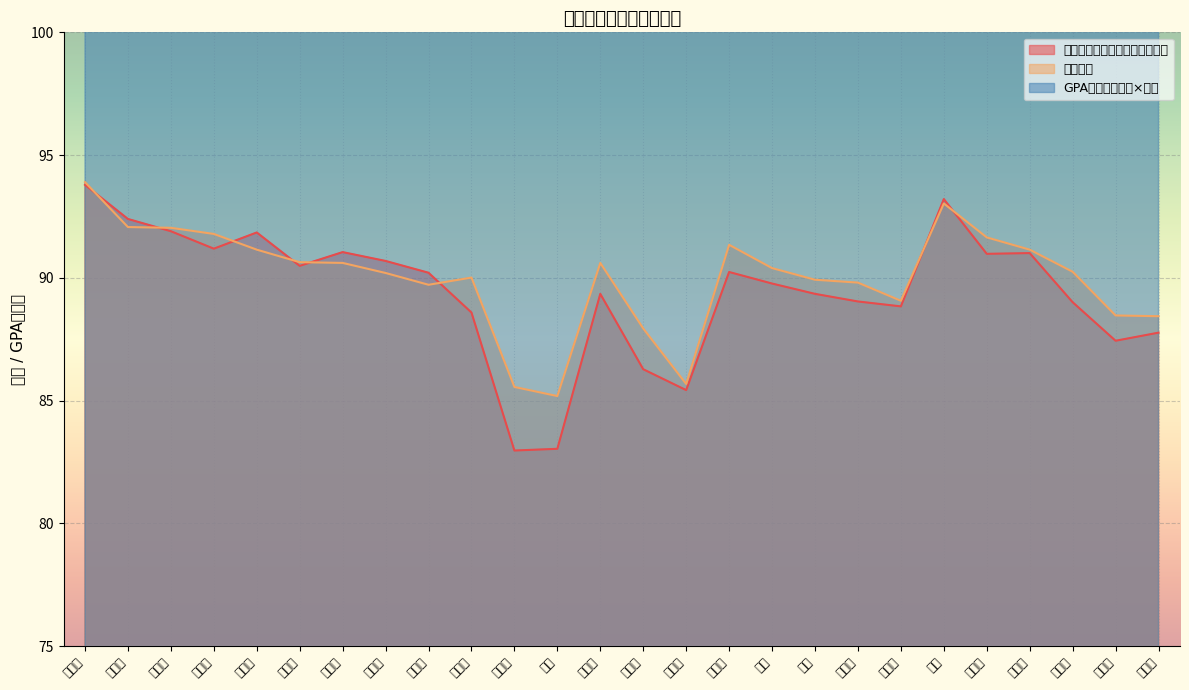

What is the label of the 7th point from the right?

焦彦锋